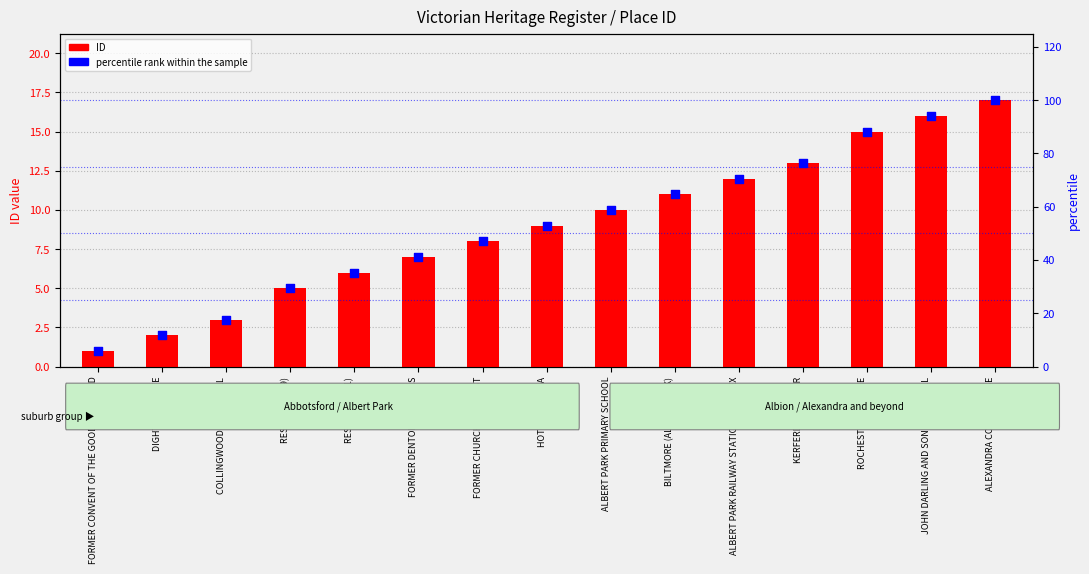

At how many categories does at least one series exceed 74?

4